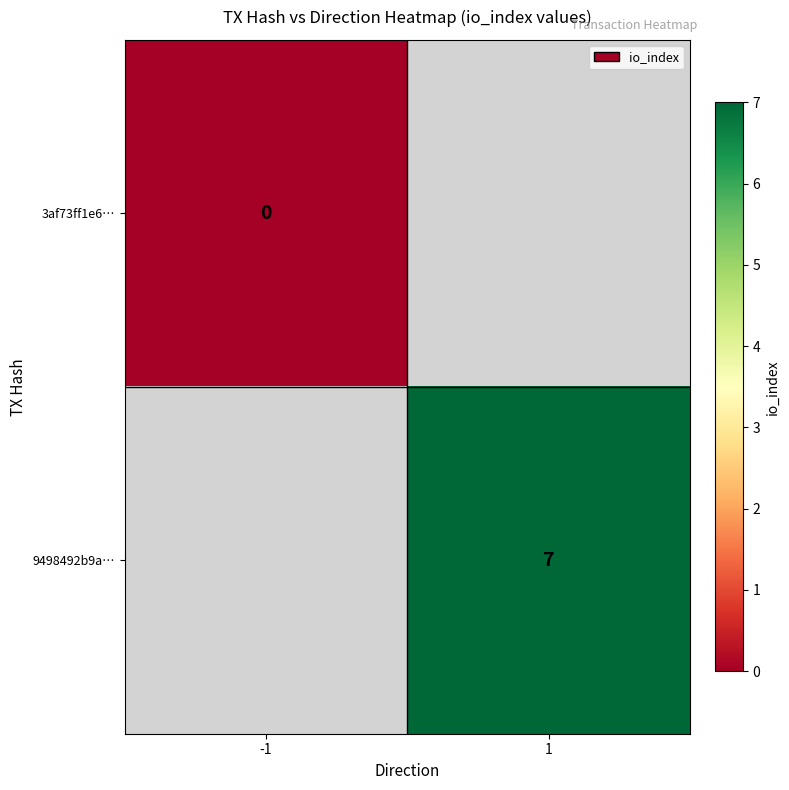

At how many categories does at least one series exceed 2?

1